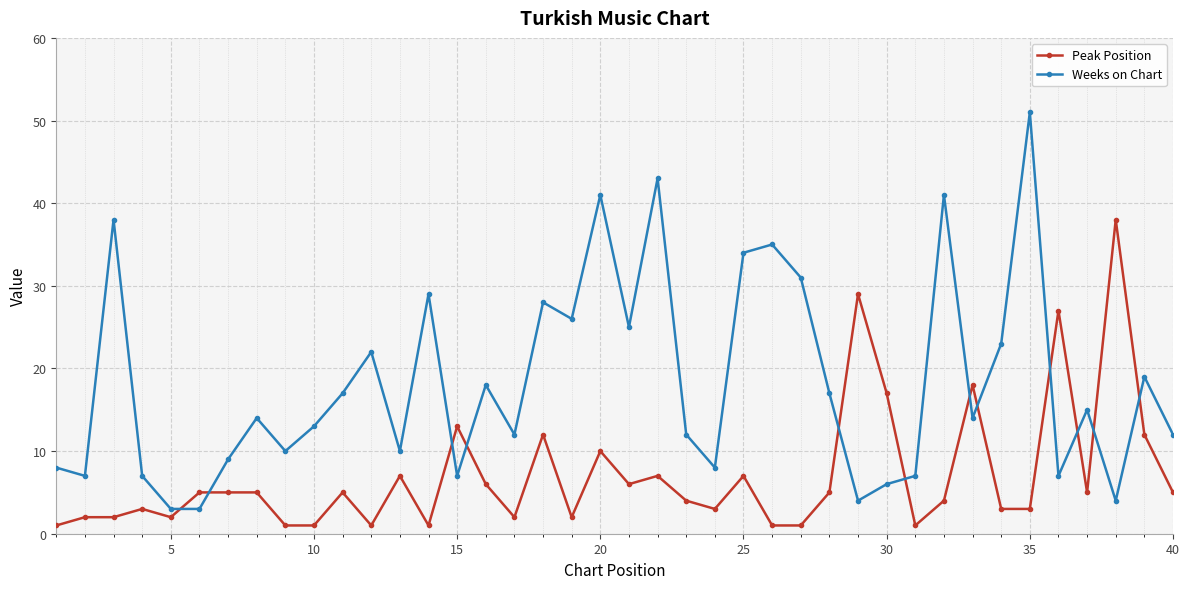

True or false: Peak Position has more than 1 points higher than both neighbors.

True